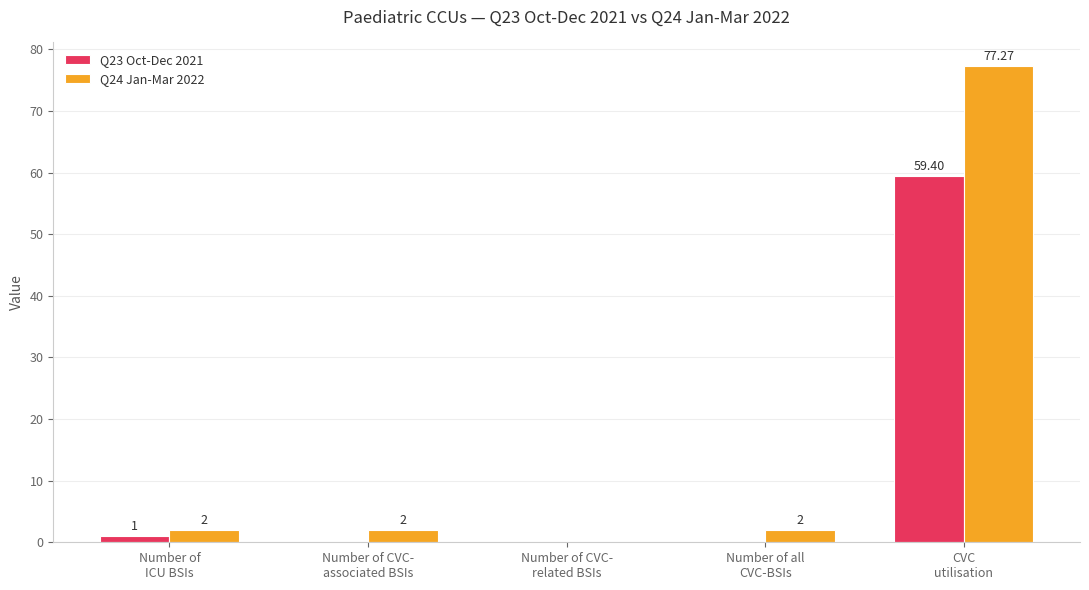

Which series has the largest total across all categories?

Q24 Jan-Mar 2022